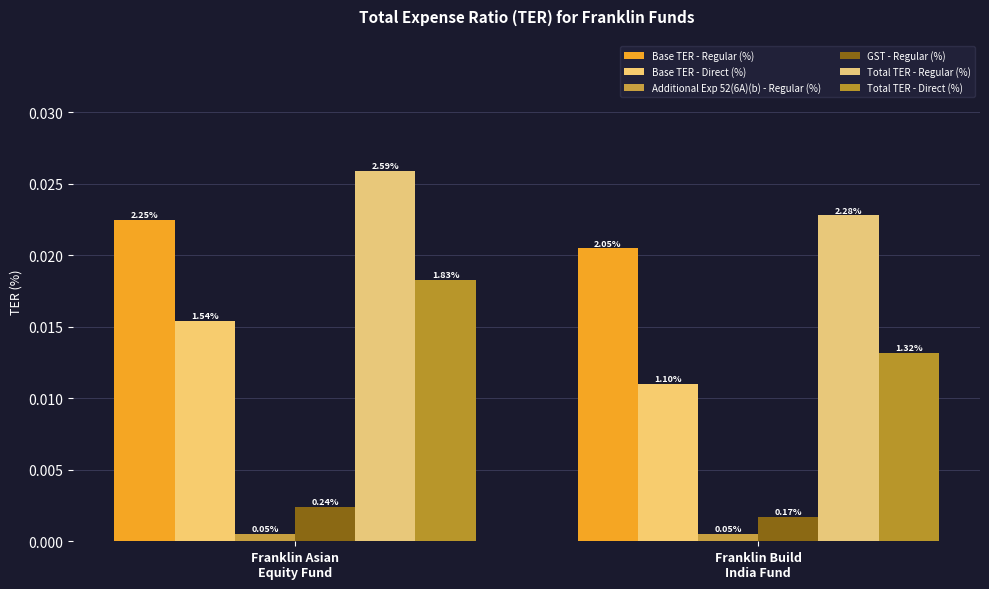

How many groups of bars are there?

2